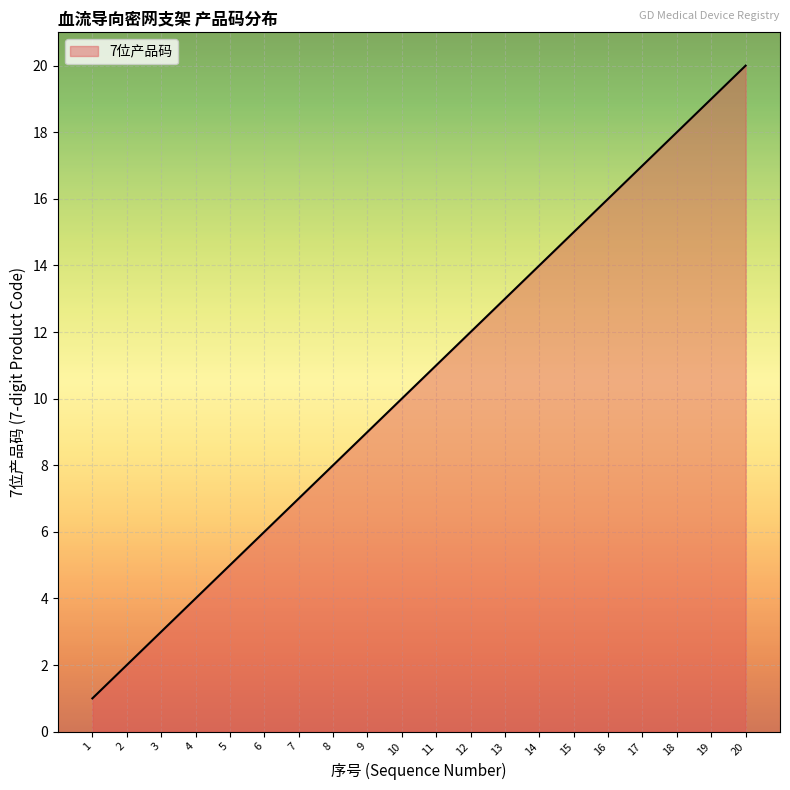

Rank the categories by value from lowest to highest.

1, 2, 3, 4, 5, 6, 7, 8, 9, 10, 11, 12, 13, 14, 15, 16, 17, 18, 19, 20